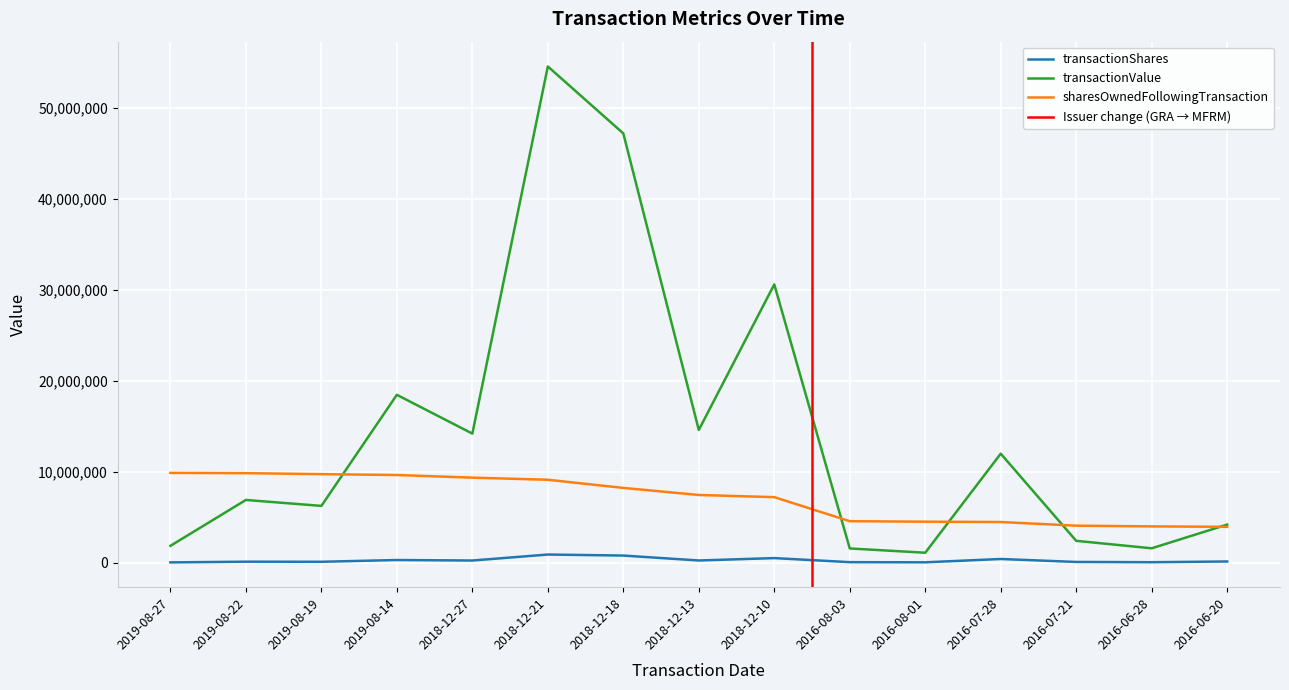

Rank the series by their maximum value, from lowest to highest.

transactionShares, sharesOwnedFollowingTransaction, transactionValue